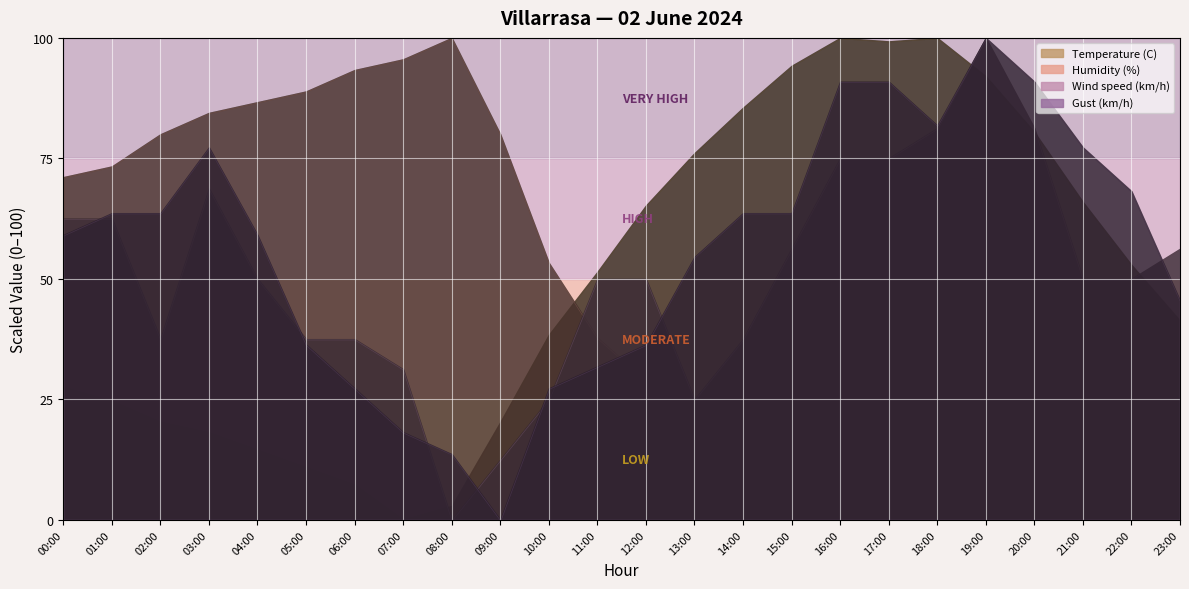

What is the approximate value of Wind speed (km/h) at 21:00?

8.0